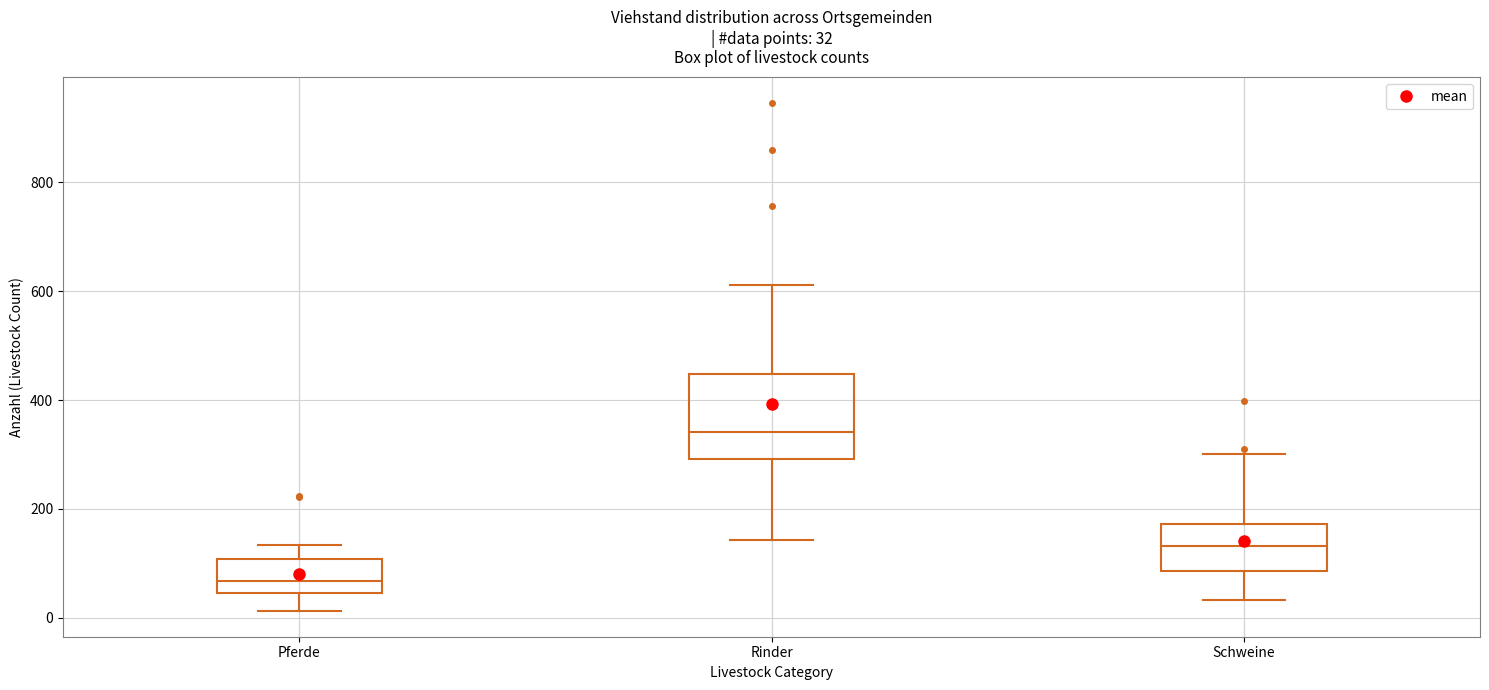

Comparing the boxes themselves (not the whiskers), which one is the tallest?

Rinder